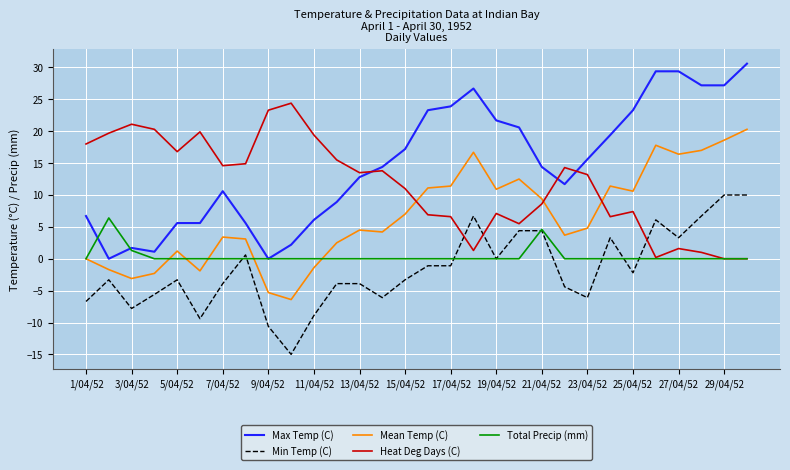

Count the number of data series in this chart.

5